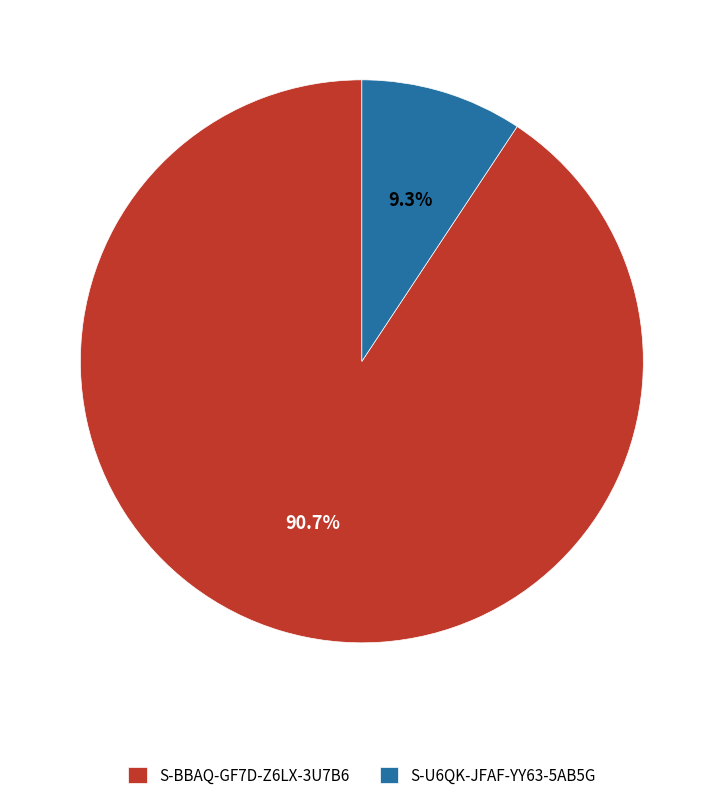

True or false: S-U6QK-JFAF-YY63-5AB5G accounts for 9% of the total.

True